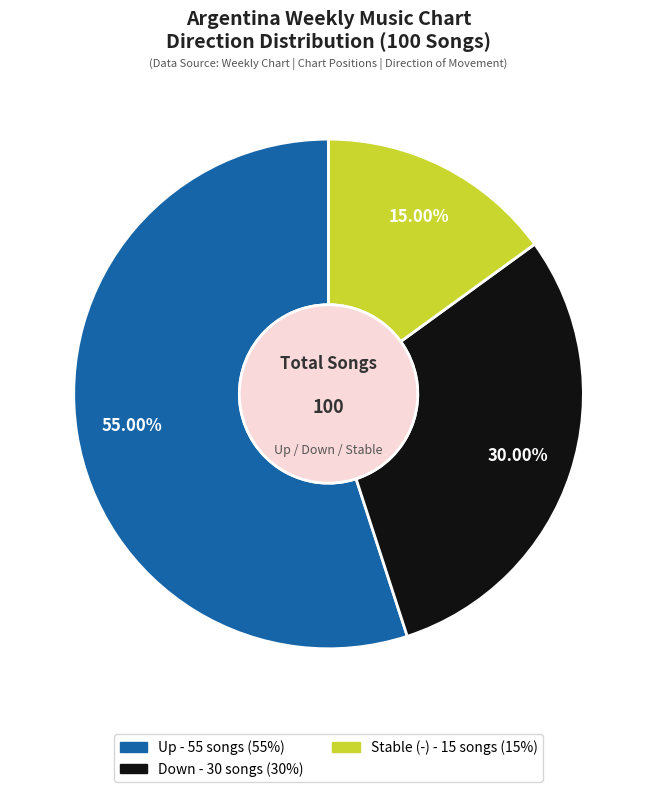

Does any single category account for the majority?

Yes